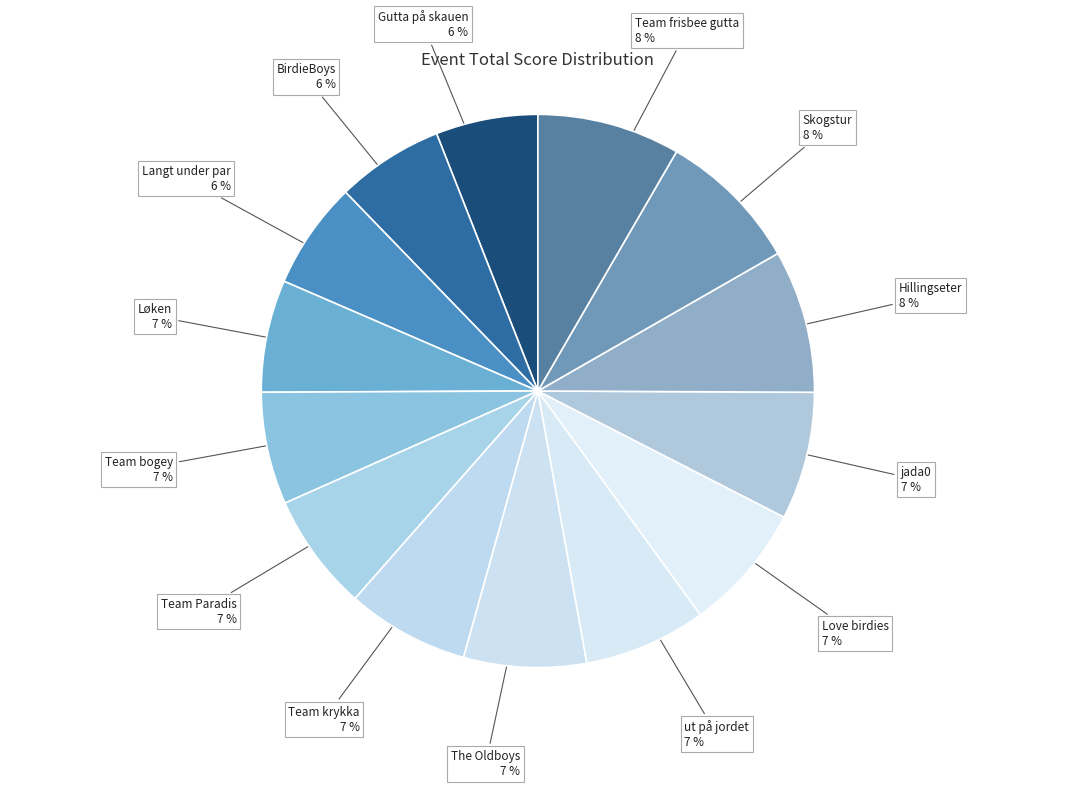

Count the number of slices in the pie.

14